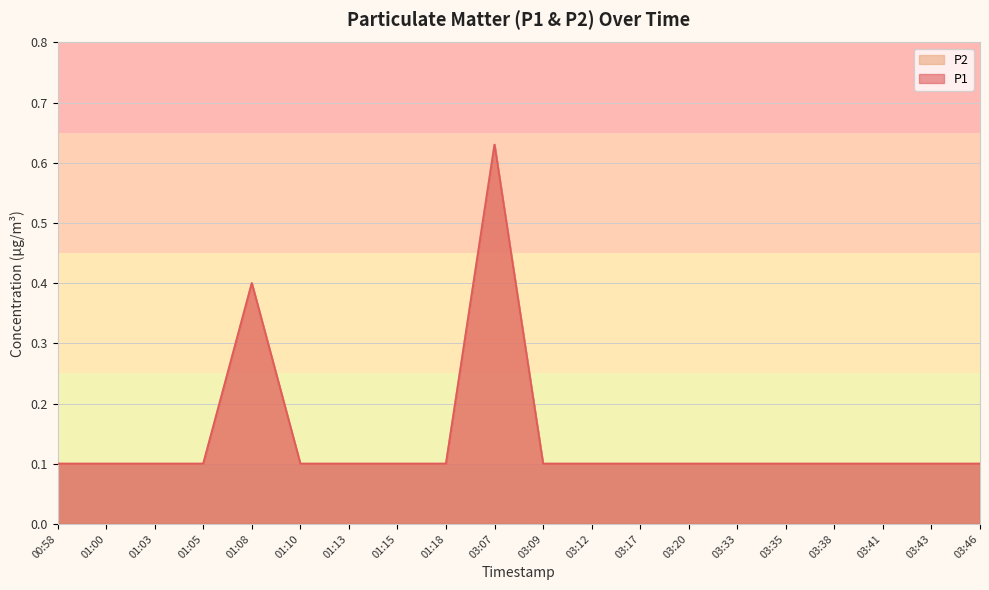

True or false: P2 and P1 intersect in this chart.

False